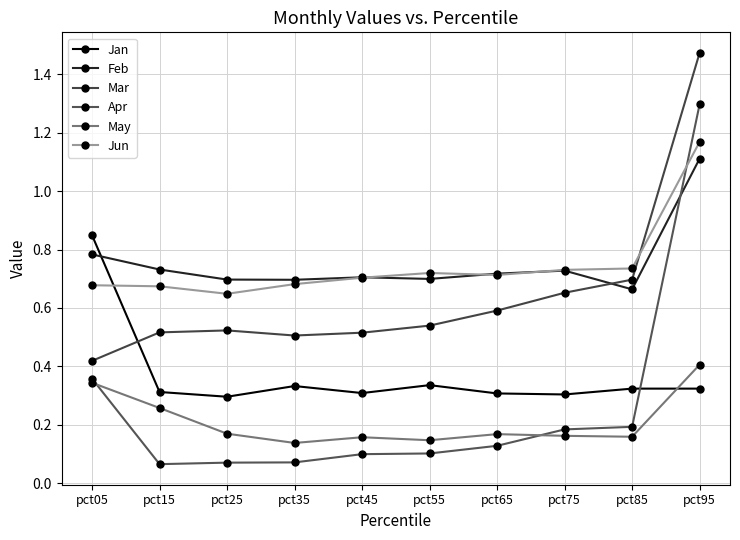

Between pct75 and pct95, which is larger?

pct95